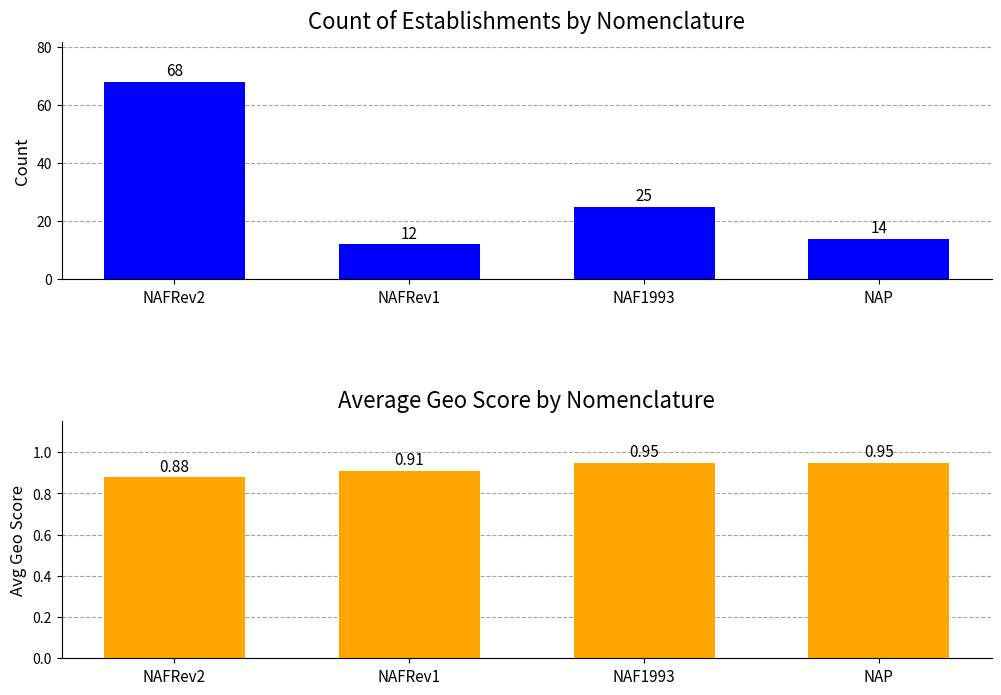

What is the label of the 4th bar from the right?

NAFRev2